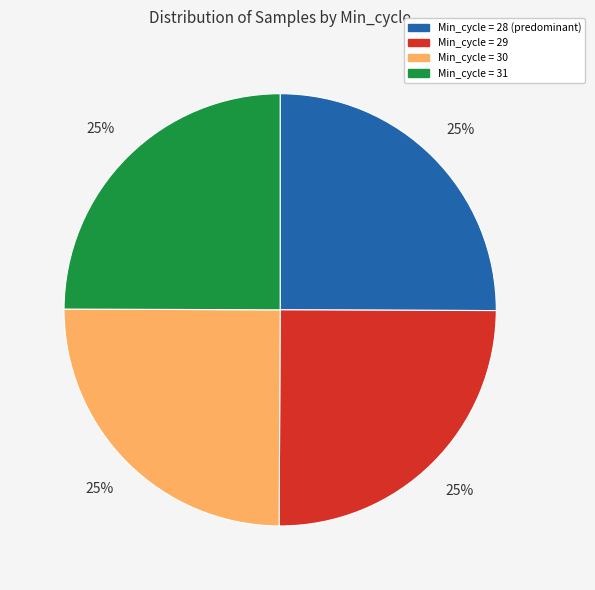

Is there a majority slice in this chart?

No